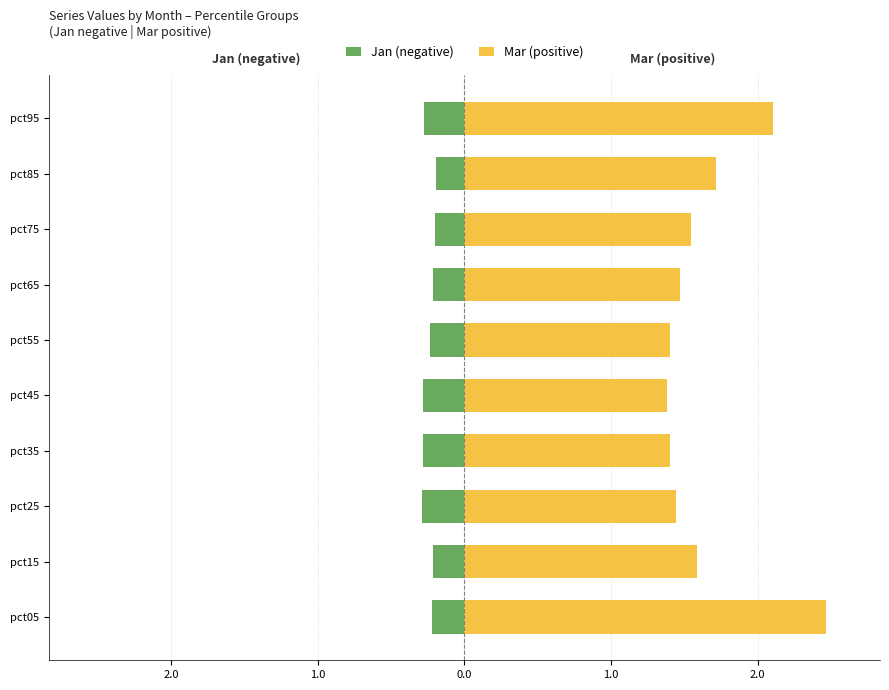

Rank the series by their maximum value, from highest to lowest.

Mar (positive), Jan (negative)